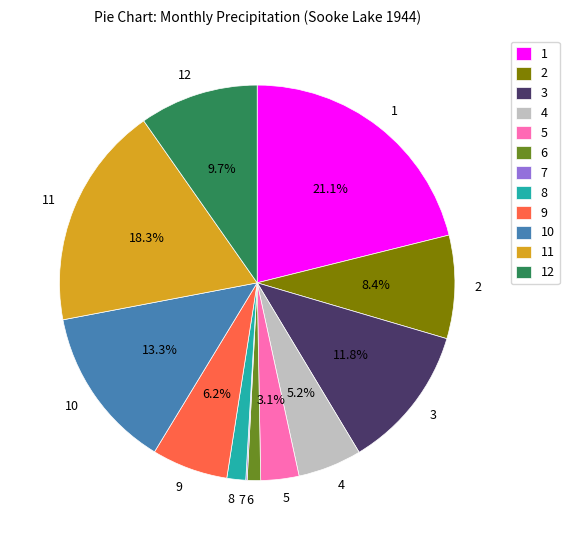

The 8 slice represents 2% of the pie. True or false?

True